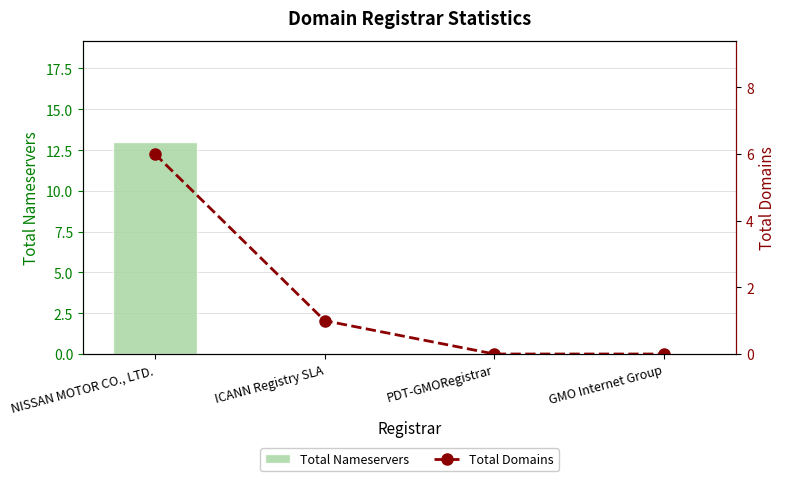

At which label is Total Domains closest to 3?

ICANN Registry SLA